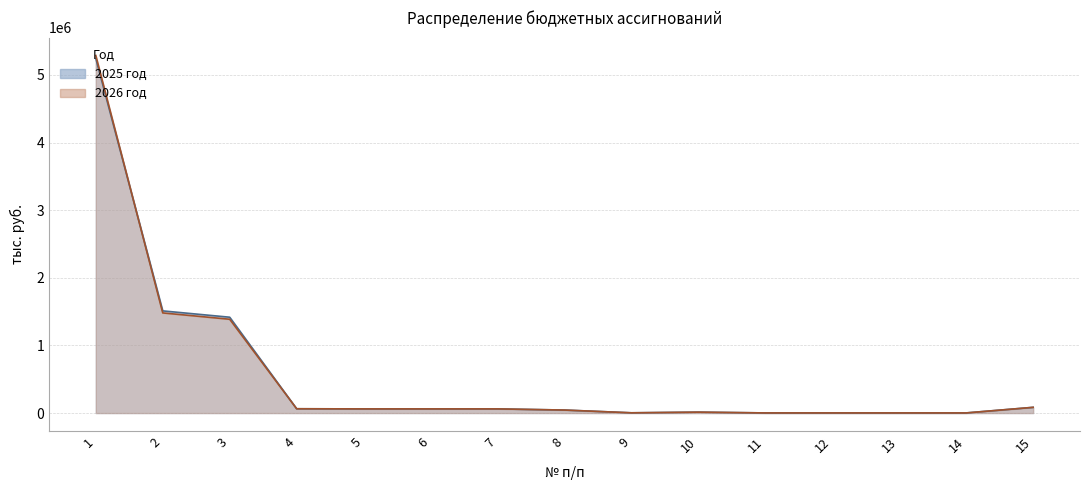

True or false: 2026 год has a value of 4012.7 at 10.

False